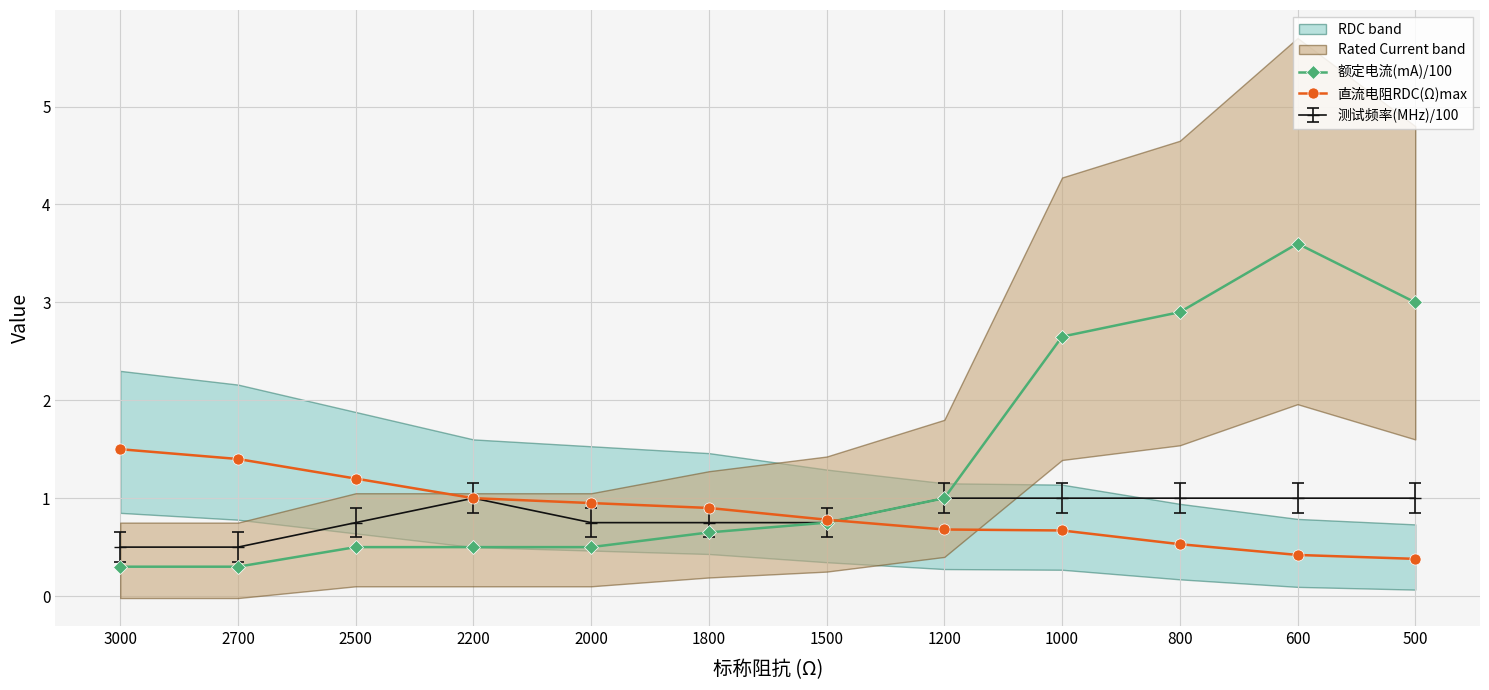

Does the chart have visible grid lines?

Yes